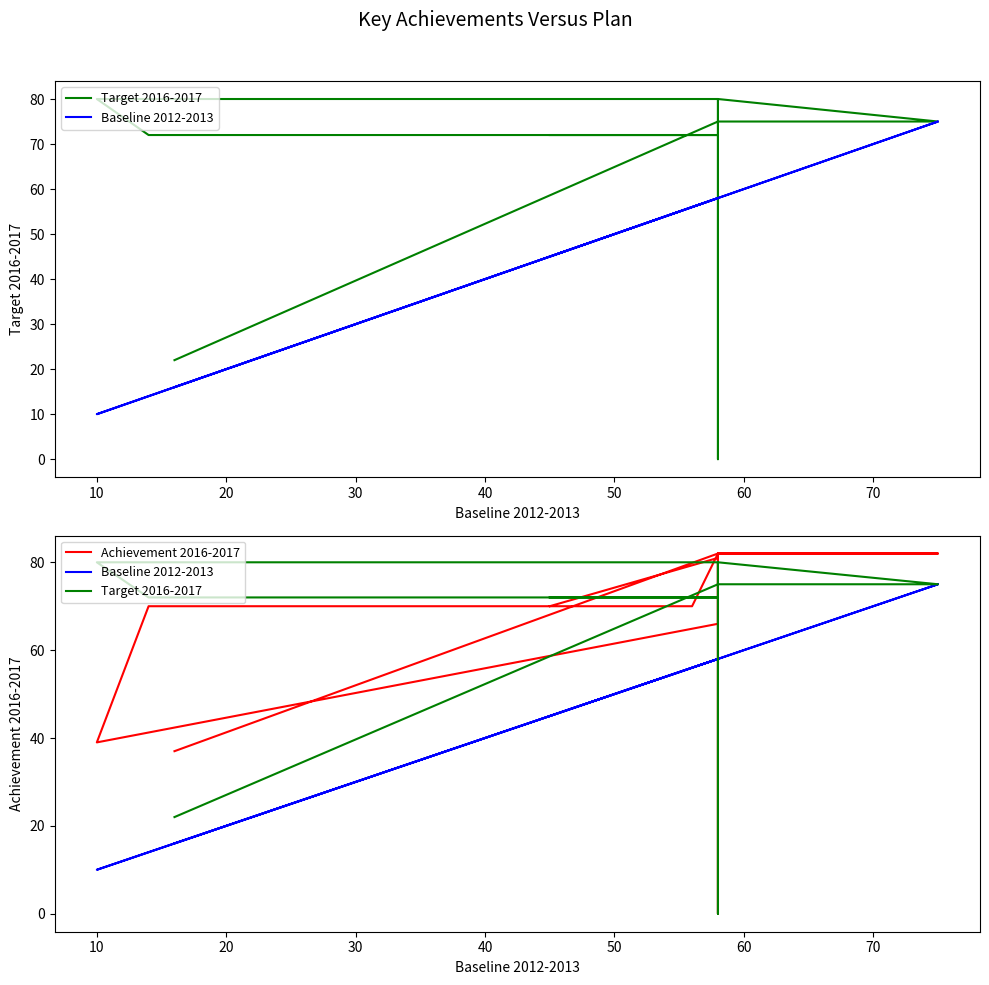

At which category is the sum across all series the highest?

10